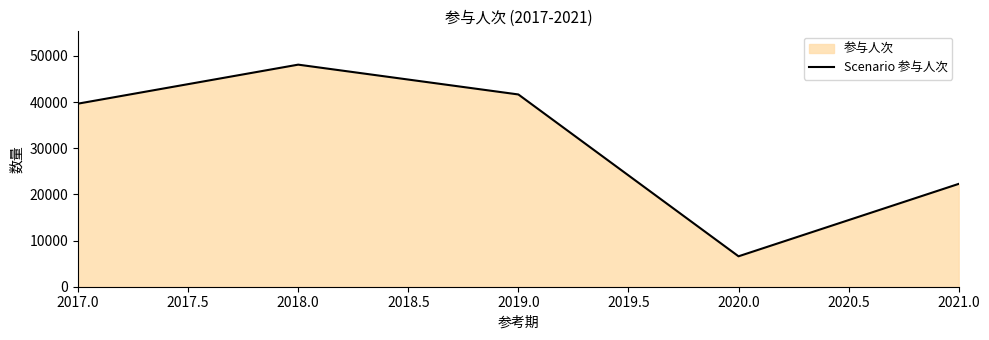

Where is the first local maximum?

2018.0